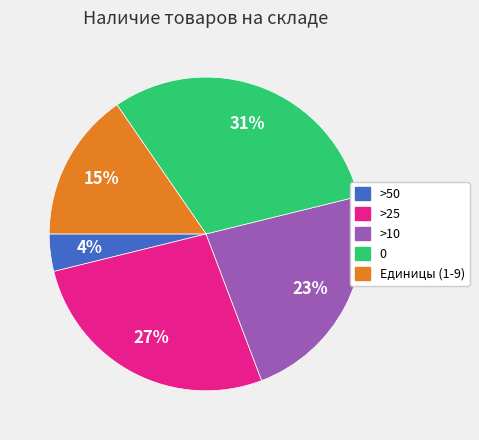

To the nearest percent, what is the difference between the largest and smallest slice percentages?

27%